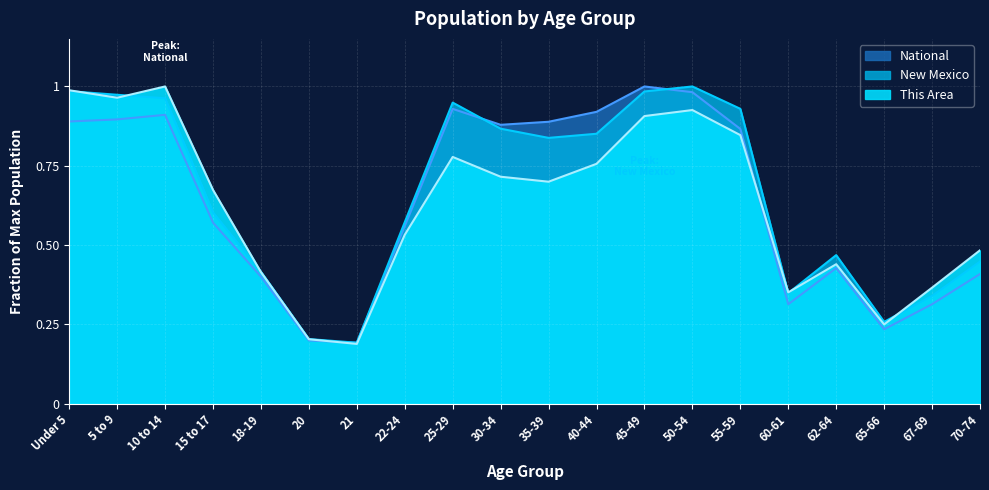

Does the chart display data point markers on the line(s)?

No